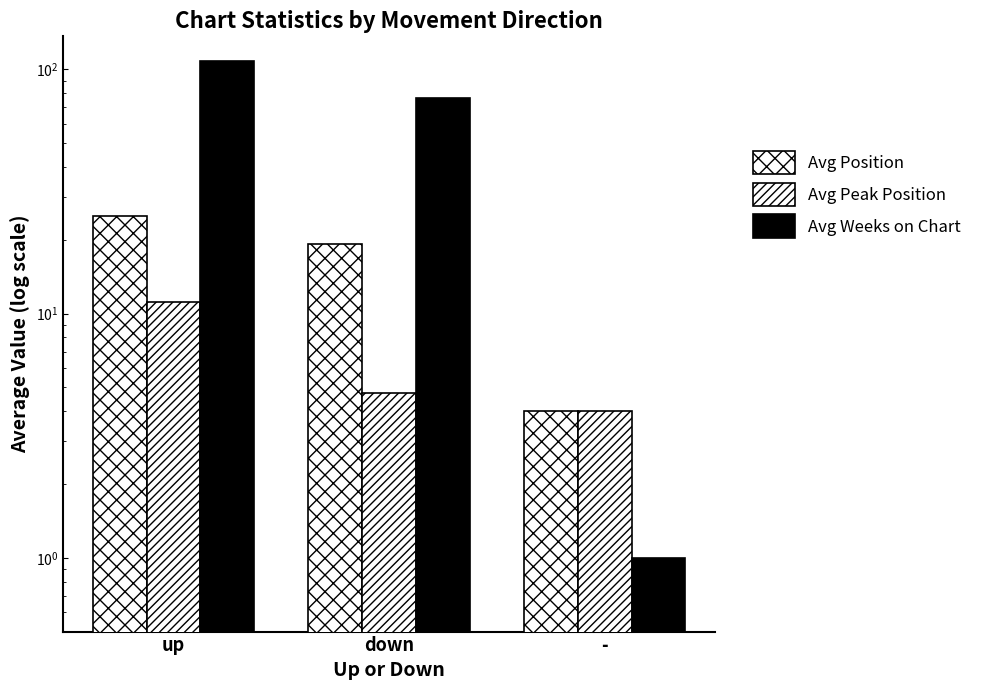

What are all the series names shown in the legend?

Avg Position, Avg Peak Position, Avg Weeks on Chart